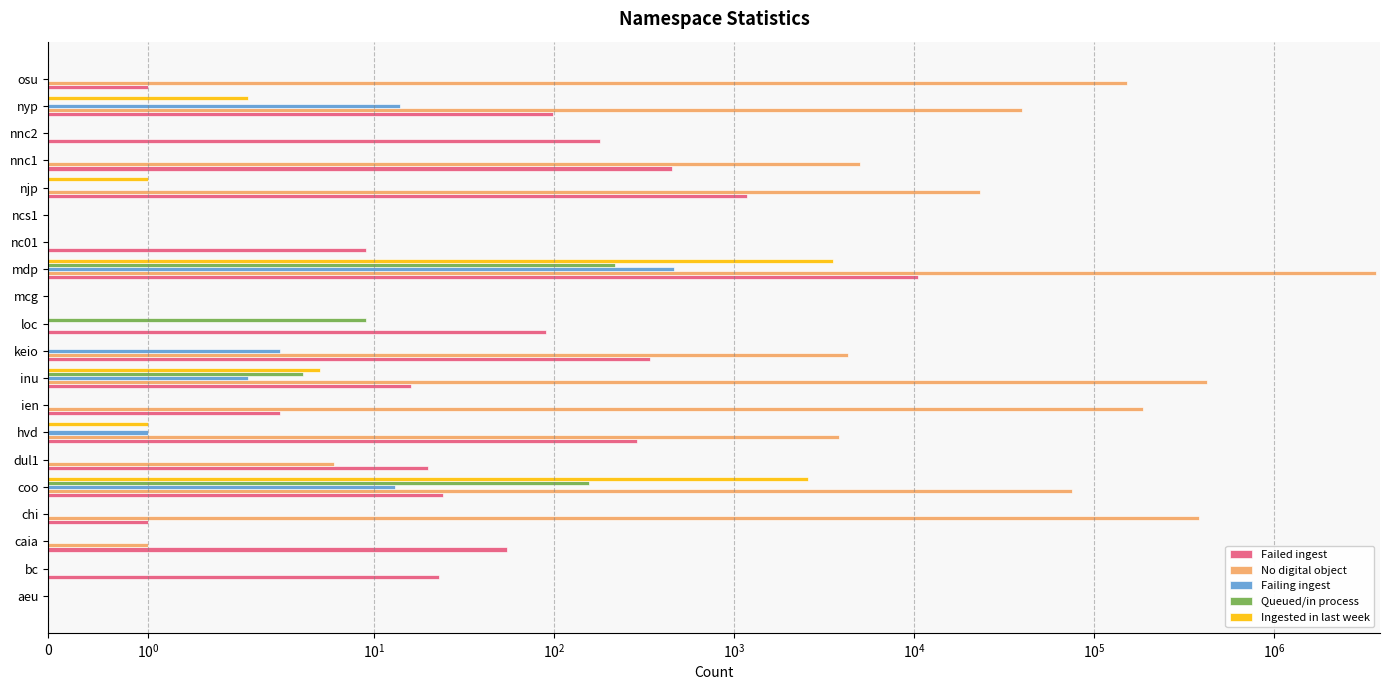

True or false: Failing ingest has a value of -219 at nnc1.

False